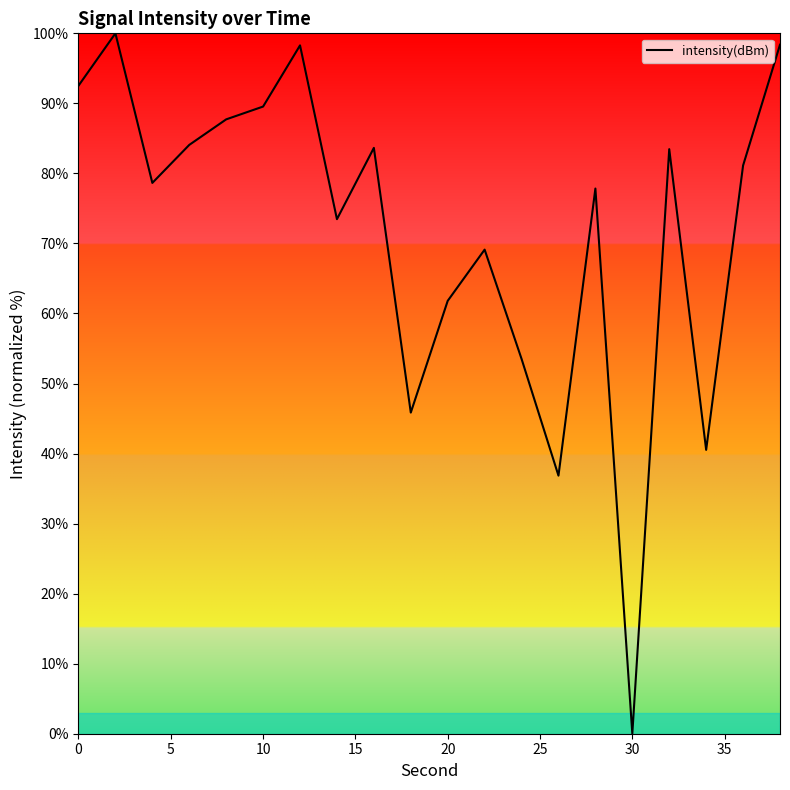

What is the maximum value shown in the chart?

100.0